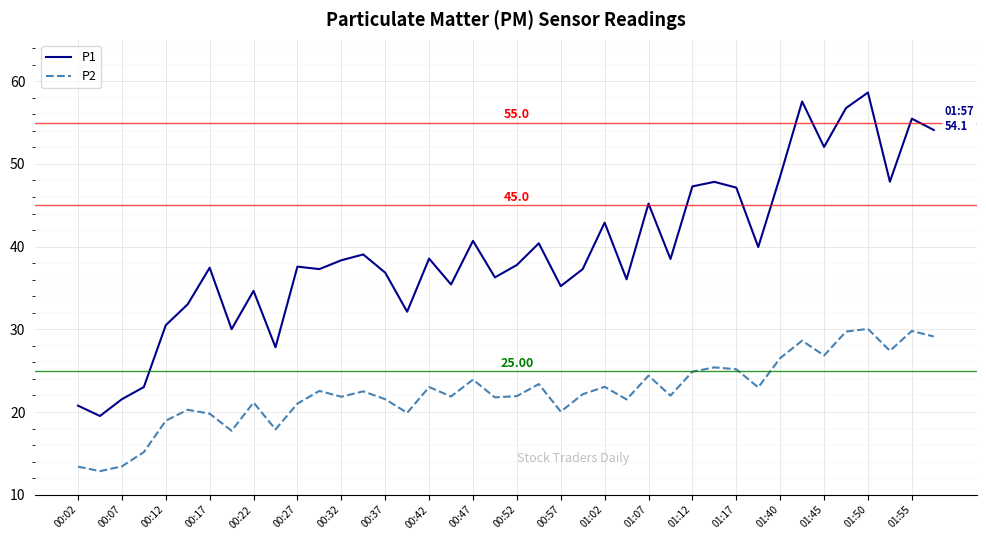

List the series in order of their peak value, lowest first.

P2, P1